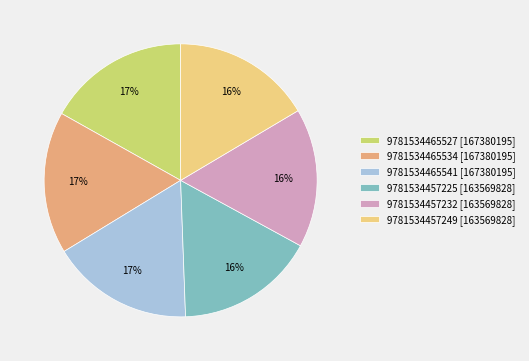

Is the sum of 9781534457249 [163569828] and 9781534465534 [167380195] greater than half?

No